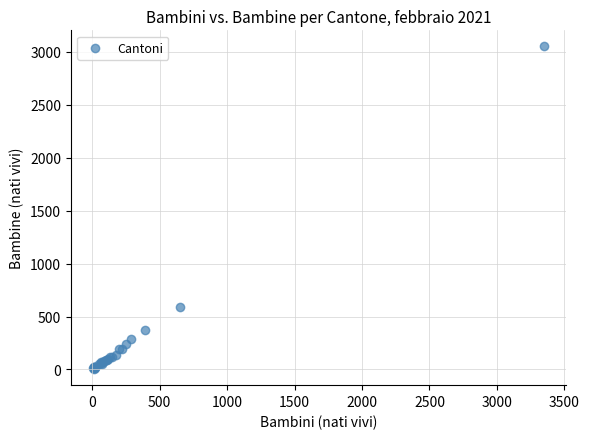

What Y value in the scatter plot is closest to 1527?

593